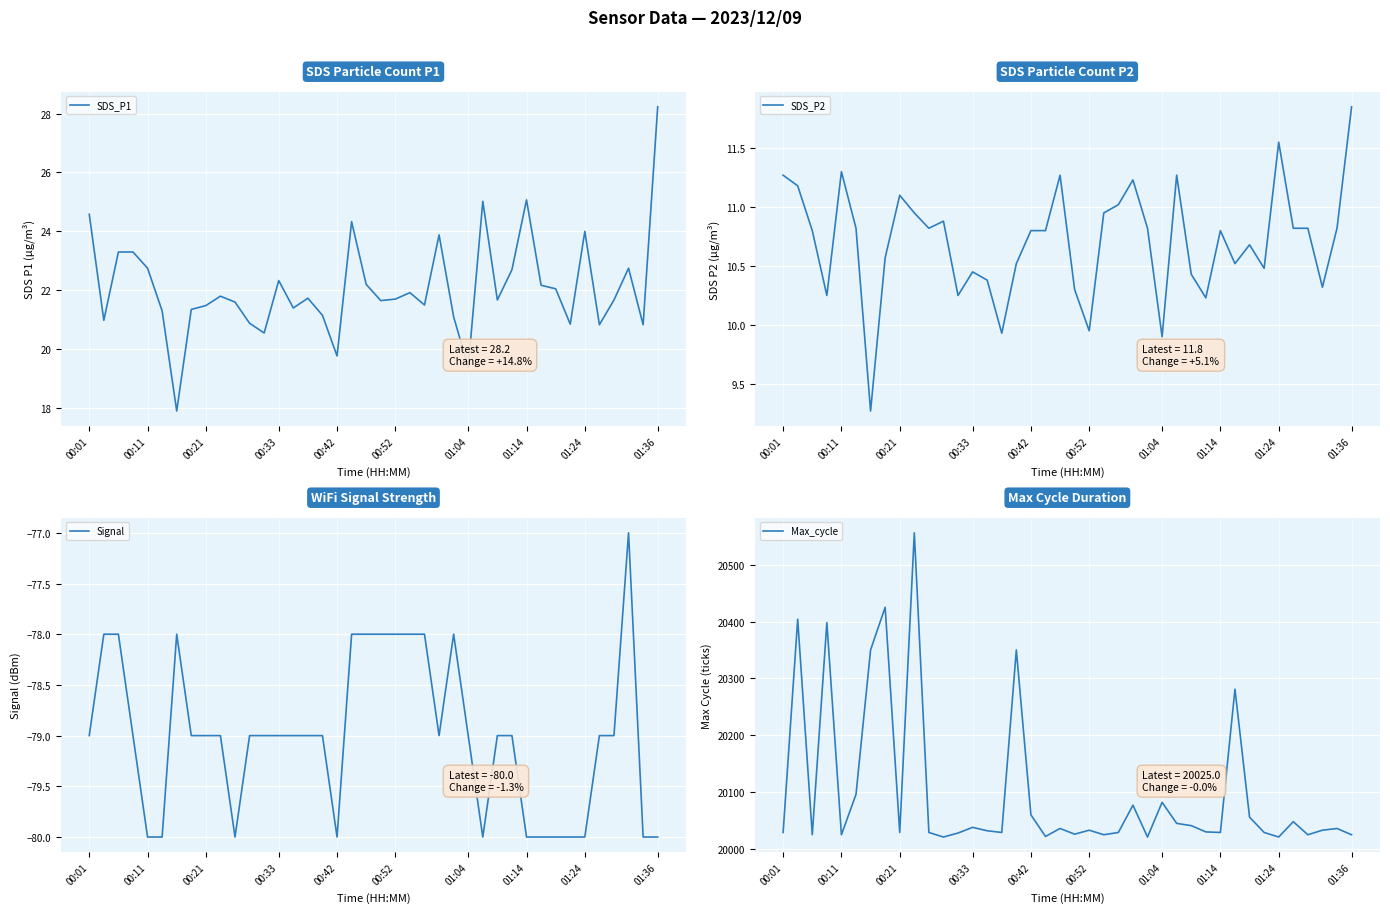

Reading left to right, extract all data points from this chart.

SDS_P1: 24.6	21.0	23.3	23.3	22.8	21.3	17.9	21.4	21.5	21.8	21.6	20.9	20.6	22.3	21.4	21.7	21.1	19.8	24.3	22.2	21.6	21.7	21.9	21.5	23.9	21.1	19.4	25.0	21.7	22.7	25.1	22.2	22.1	20.9	24.0	20.8	21.7	22.8	20.8	28.2
SDS_P2: 11.3	11.2	10.8	10.2	11.3	10.8	9.3	10.6	11.1	10.9	10.8	10.9	10.2	10.4	10.4	9.9	10.5	10.8	10.8	11.3	10.3	9.9	10.9	11.0	11.2	10.8	9.9	11.3	10.4	10.2	10.8	10.5	10.7	10.5	11.6	10.8	10.8	10.3	10.8	11.8
Signal: -79.0	-78.0	-78.0	-79.0	-80.0	-80.0	-78.0	-79.0	-79.0	-79.0	-80.0	-79.0	-79.0	-79.0	-79.0	-79.0	-79.0	-80.0	-78.0	-78.0	-78.0	-78.0	-78.0	-78.0	-79.0	-78.0	-79.0	-80.0	-79.0	-79.0	-80.0	-80.0	-80.0	-80.0	-80.0	-79.0	-79.0	-77.0	-80.0	-80.0
Max_cycle: 20029.0	20404.0	20025.0	20398.0	20025.0	20096.0	20350.0	20425.0	20029.0	20556.0	20029.0	20021.0	20028.0	20038.0	20032.0	20029.0	20350.0	20060.0	20022.0	20036.0	20026.0	20033.0	20025.0	20029.0	20077.0	20021.0	20082.0	20045.0	20041.0	20030.0	20029.0	20281.0	20056.0	20029.0	20021.0	20048.0	20025.0	20033.0	20036.0	20025.0